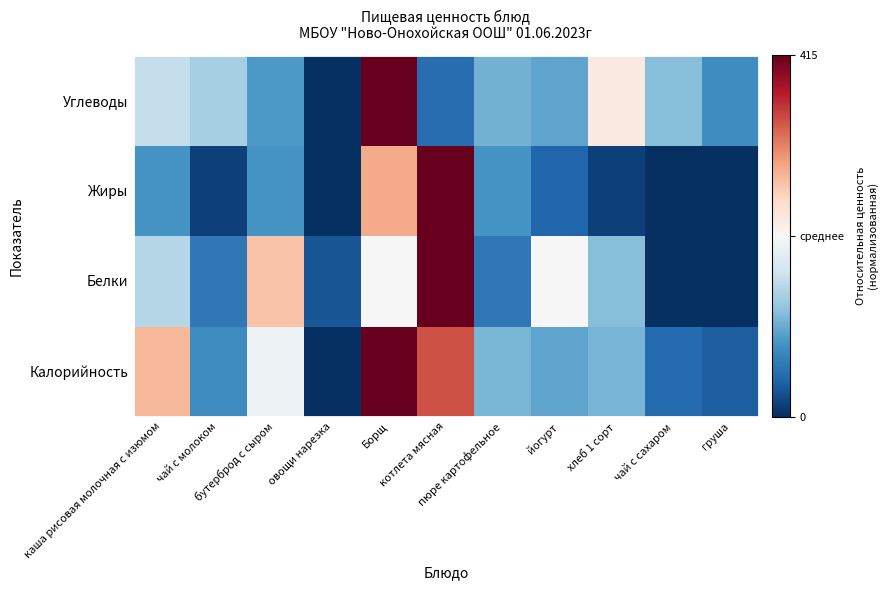

What is the difference between the highest and lowest values at чай с молоком?

0.6